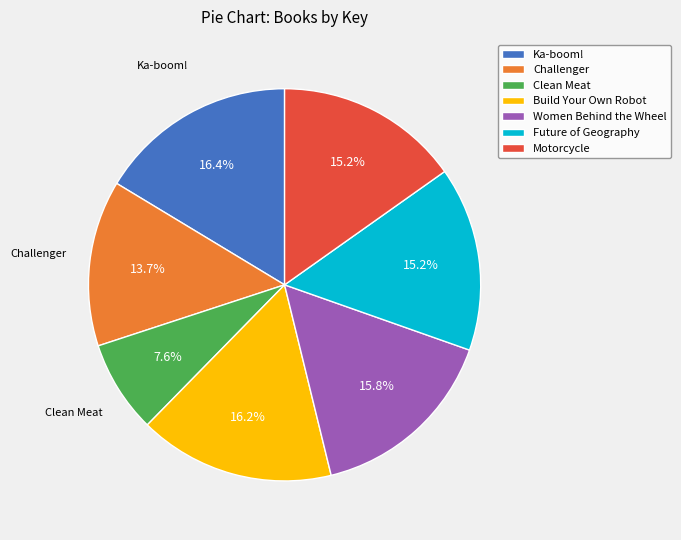

To the nearest percent, what is the average slice percentage?

14%